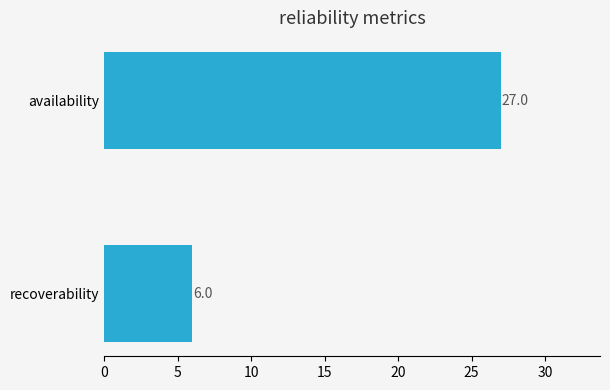

The value at availability is 11. True or false?

False